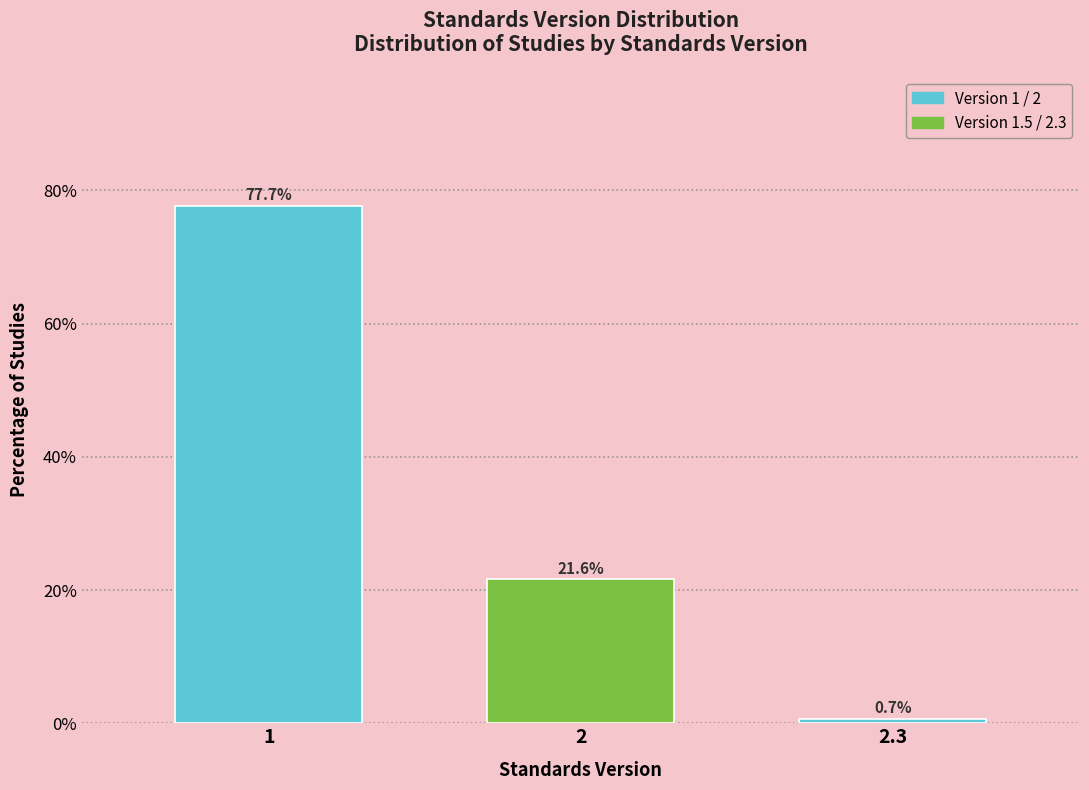

Reading left to right, extract all data points from this chart.

77.7	21.6	0.7